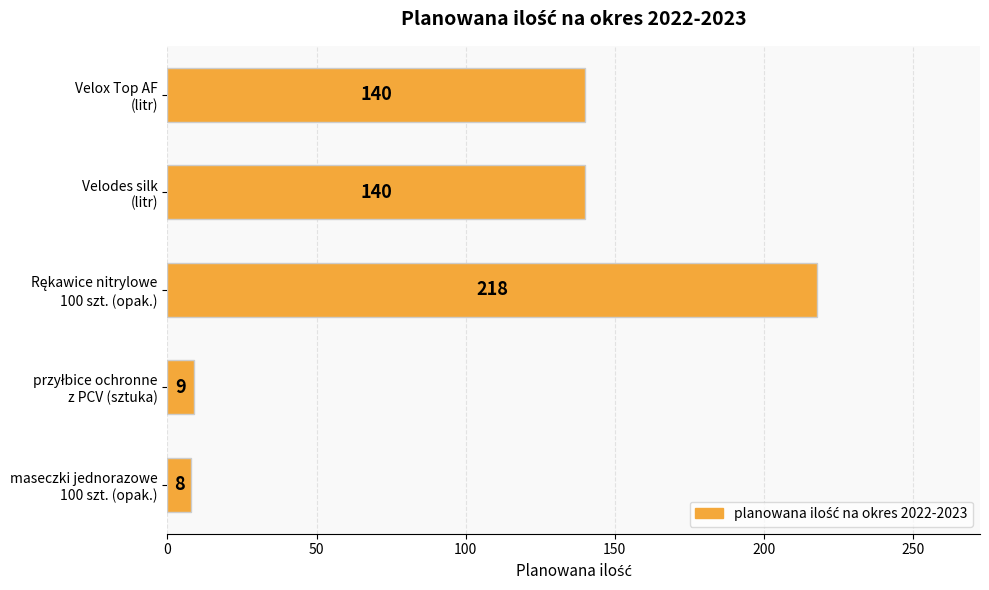

How many bars are there in total?

5